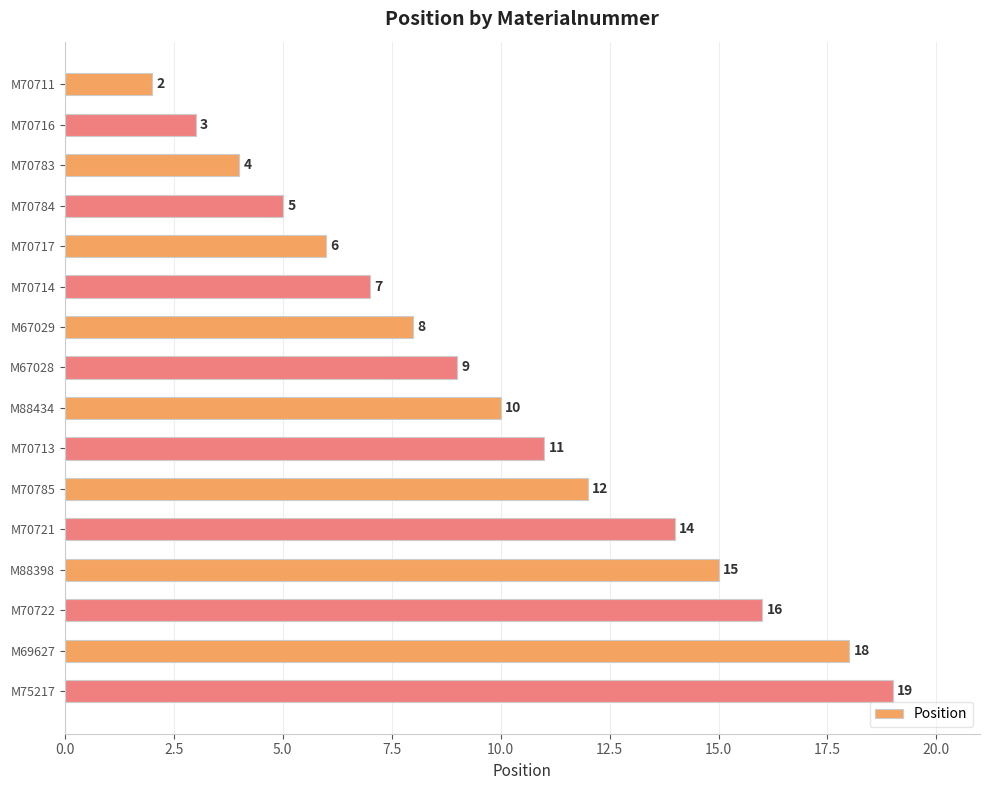

Reading top to bottom, what are all the values shown in this chart?

M70711=2	M70716=3	M70783=4	M70784=5	M70717=6	M70714=7	M67029=8	M67028=9	M88434=10	M70713=11	M70785=12	M70721=14	M88398=15	M70722=16	M69627=18	M75217=19